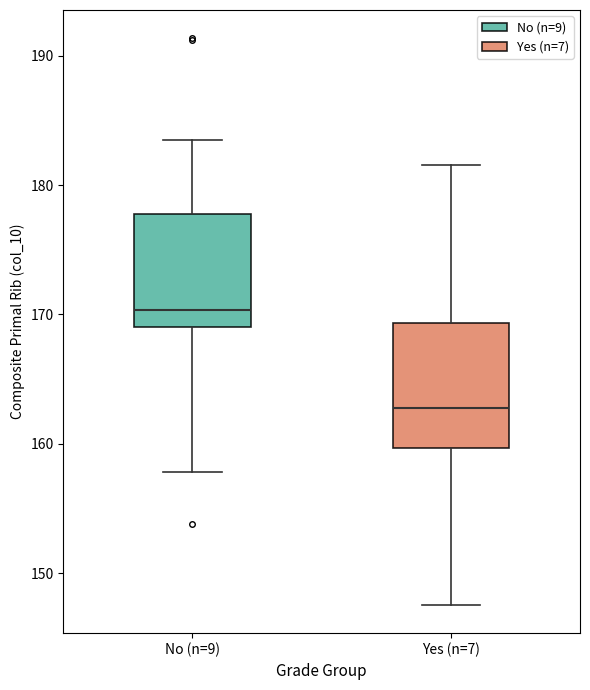

Reading left to right, read every box against the y-axis: the position of its median line, the range the box covers, and the ends of its whiskers. The values are not printed on the chart, so give them approximately, as read against the axis.

No (n=9): median 170, box 169 to 178, whiskers 158 to 184
Yes (n=7): median 163, box 160 to 169, whiskers 148 to 182